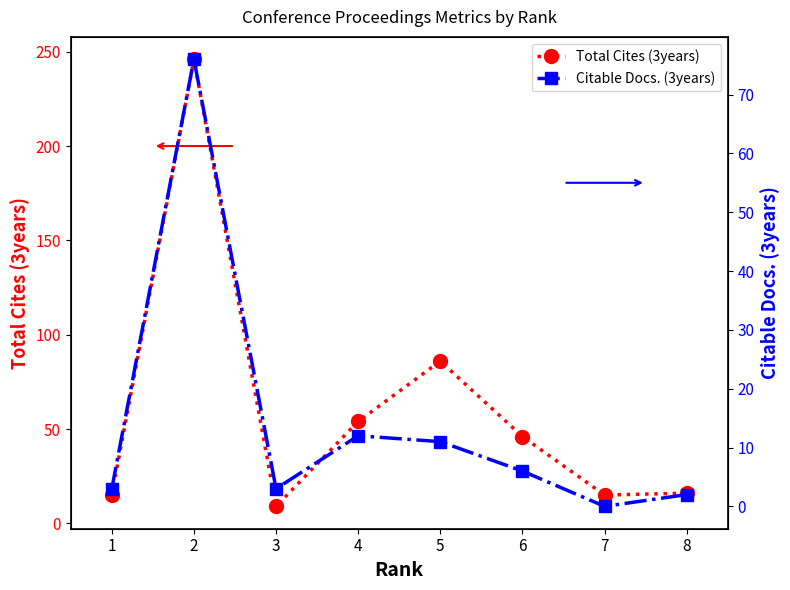

What is the difference between the Total Cites (3years) values at 2 and 4?

192